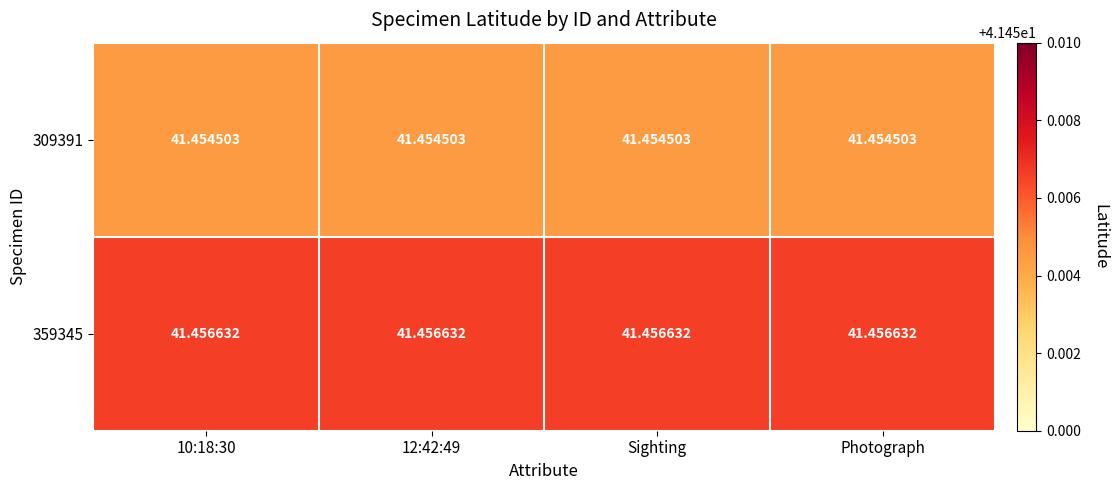

Reading right to left, what are all the values shown in this chart?

309391: Photograph=41.5	Sighting=41.5	12:42:49=41.5	10:18:30=41.5
359345: Photograph=41.5	Sighting=41.5	12:42:49=41.5	10:18:30=41.5